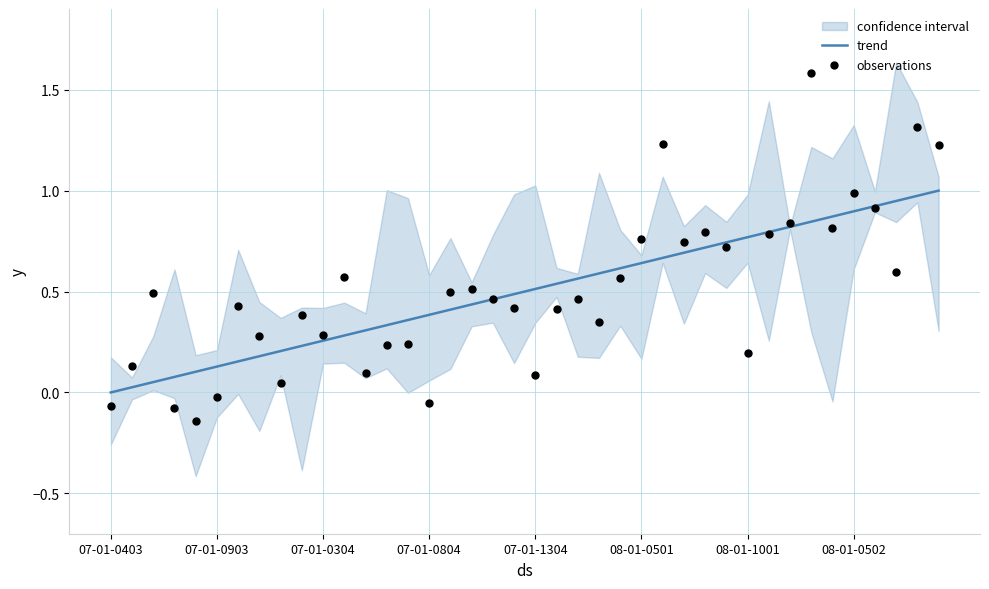

What is the total value across all series at 34?

1.7